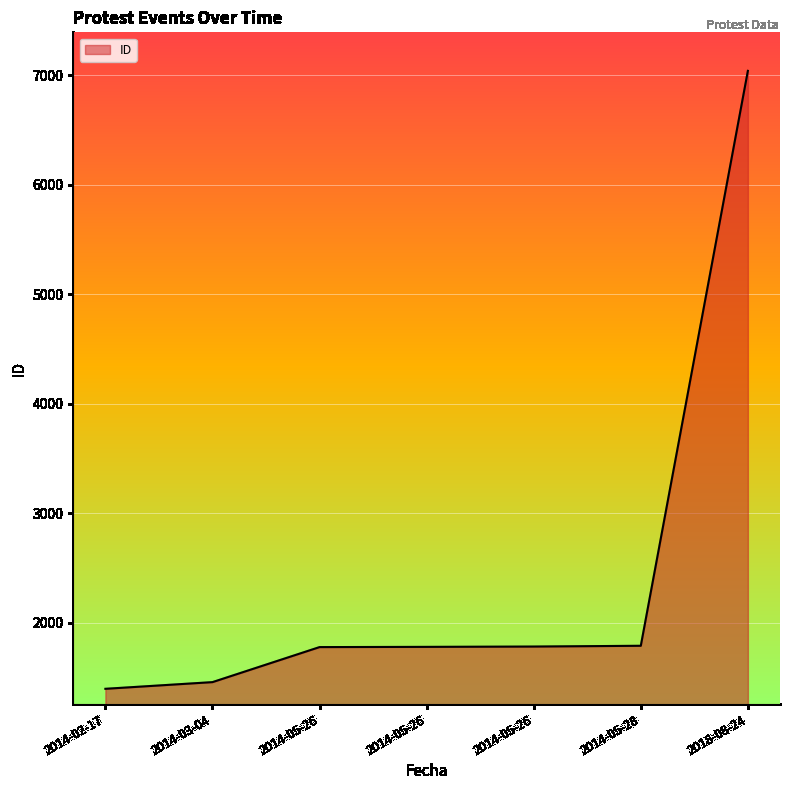

What is the ratio of the value at 2014-05-26 to the value at 2014-05-26?

1.0